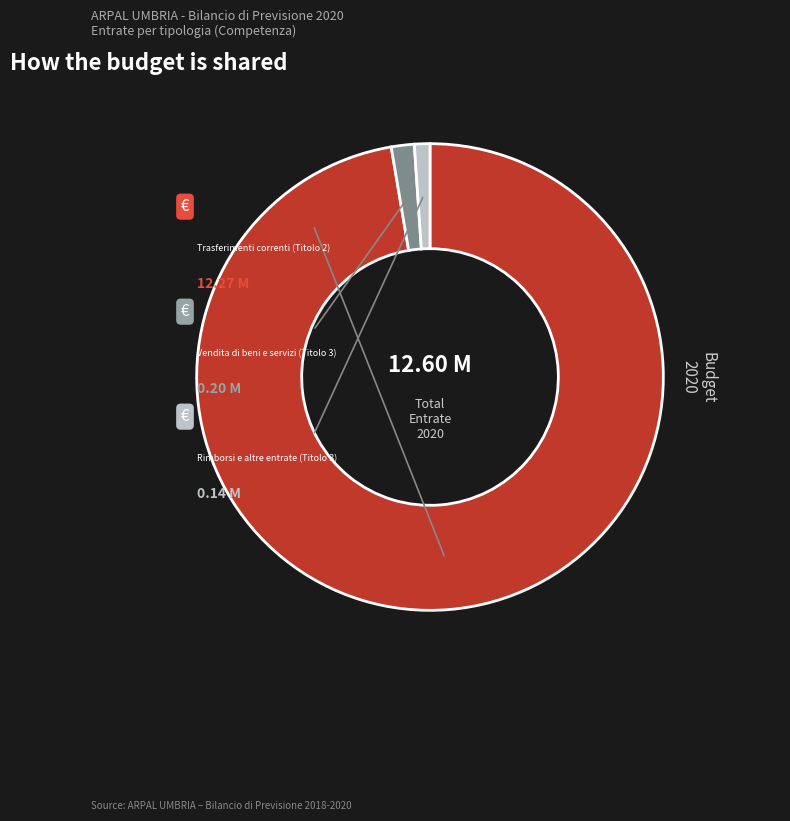

Is it true that Vendita di beni e servizi (Titolo 3) is 7% of the pie?

False